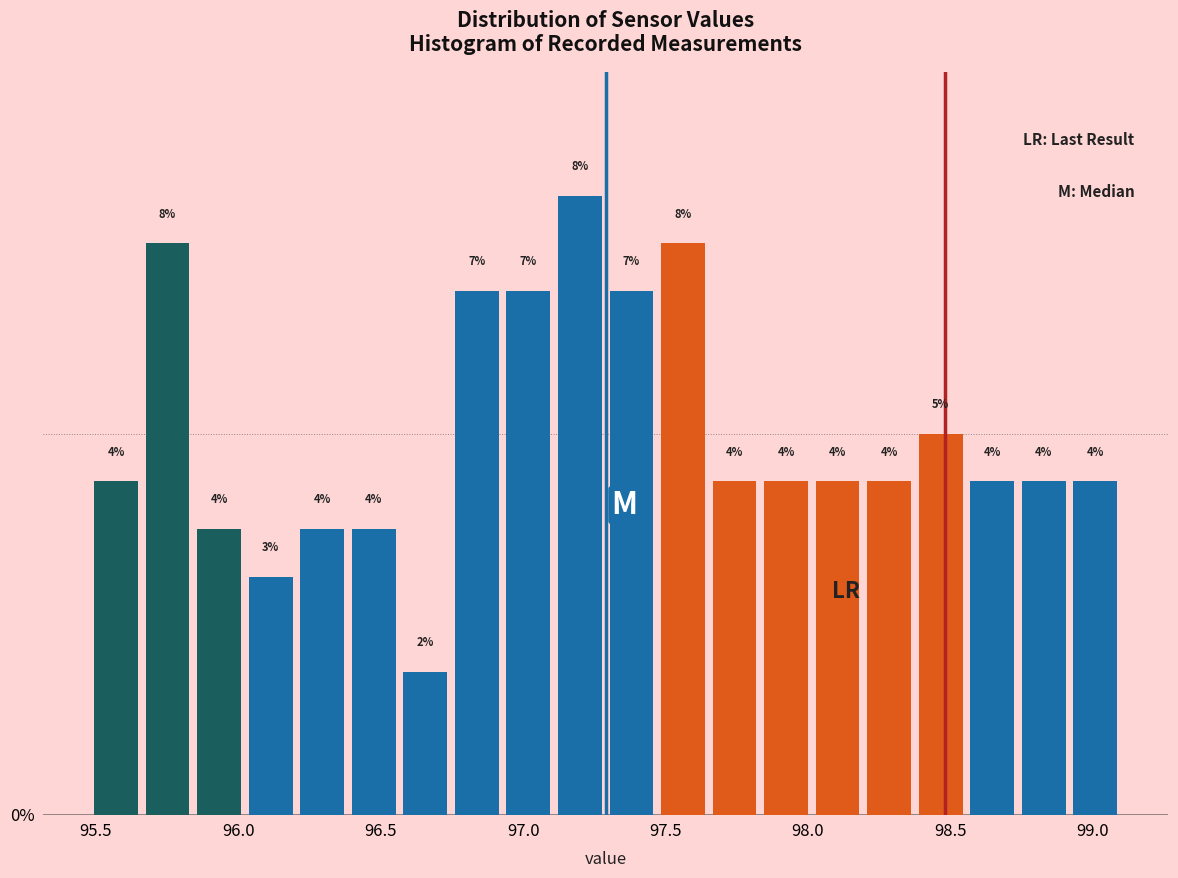

Around what value on the x-axis is the tallest bar? Give the approximate position of its centre, as read against the axis.

97.20